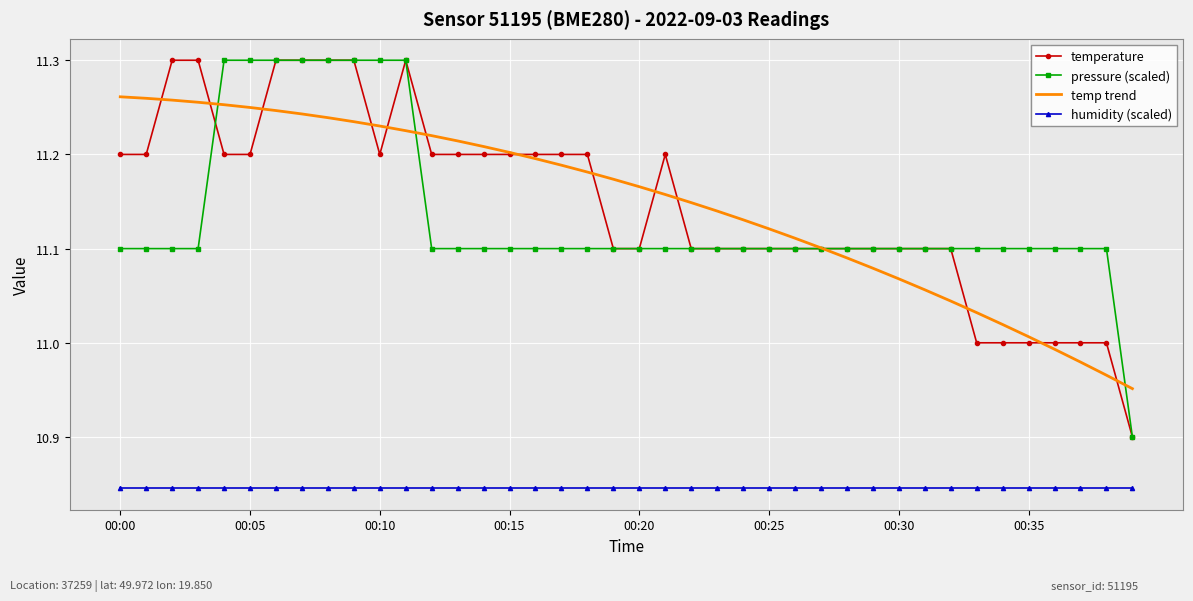

True or false: temp trend and humidity (scaled) intersect in this chart.

False